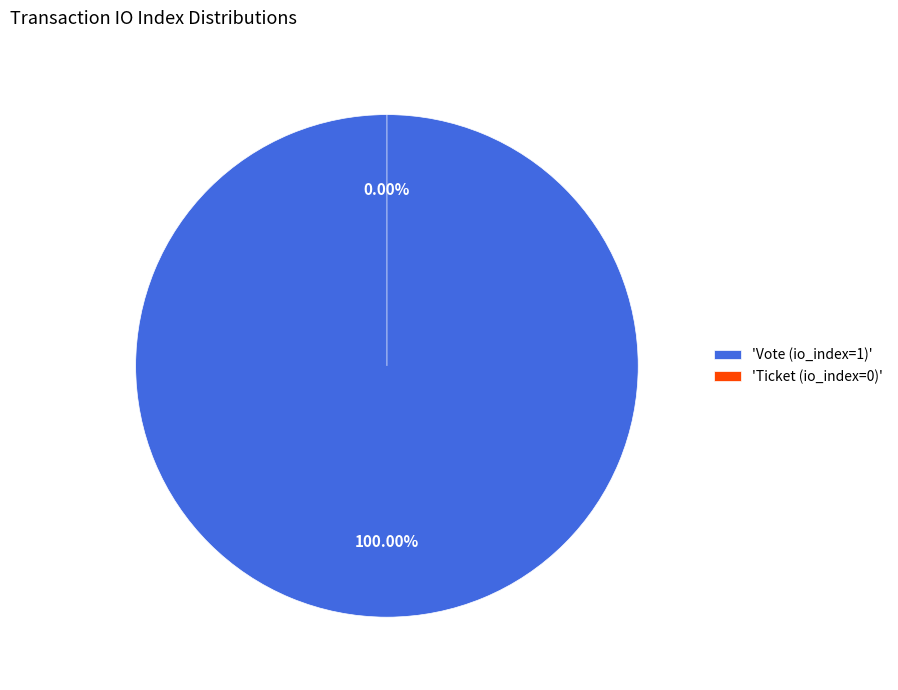

True or false: Vote (io_index=1) accounts for 99% of the total.

False